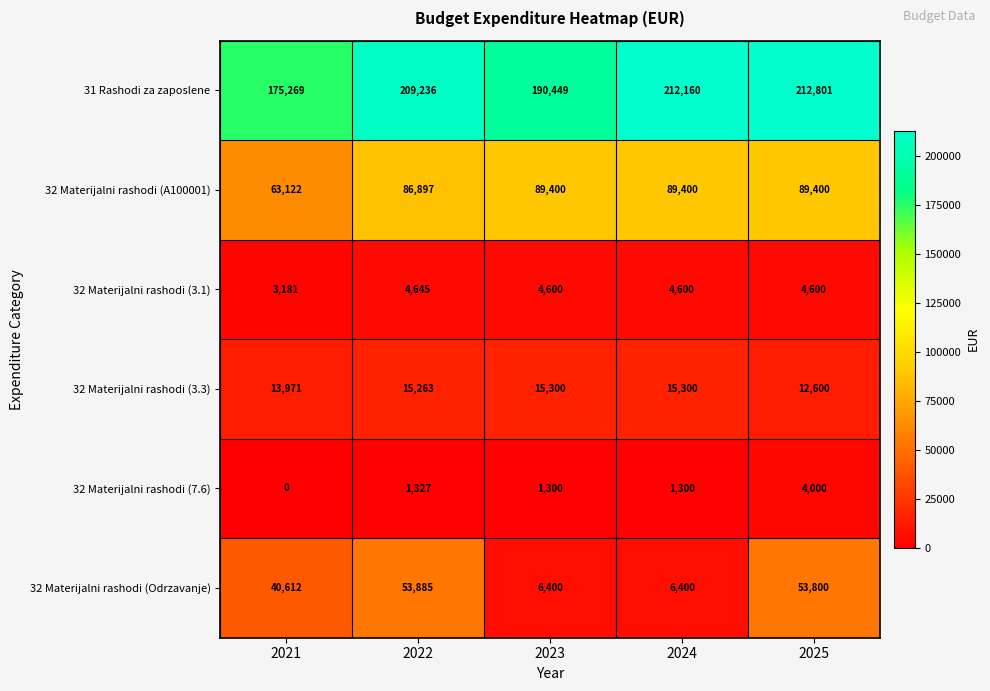

How many values in the 32 Materijalni rashodi (A100001) series are below 89400?

2